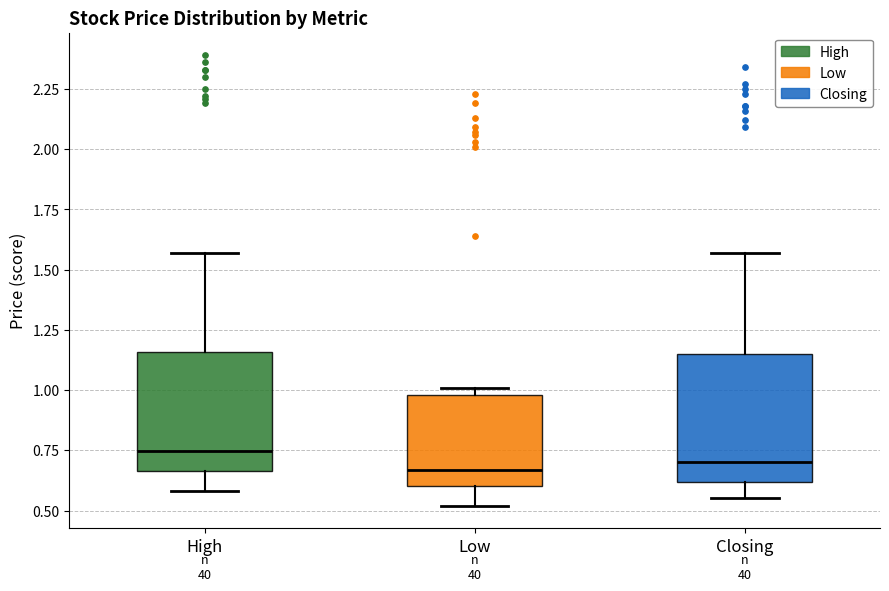

Where is the upper edge of the box for Low on the y-axis? The values are not printed on the chart, so give them approximately, as read against the axis.

1.00